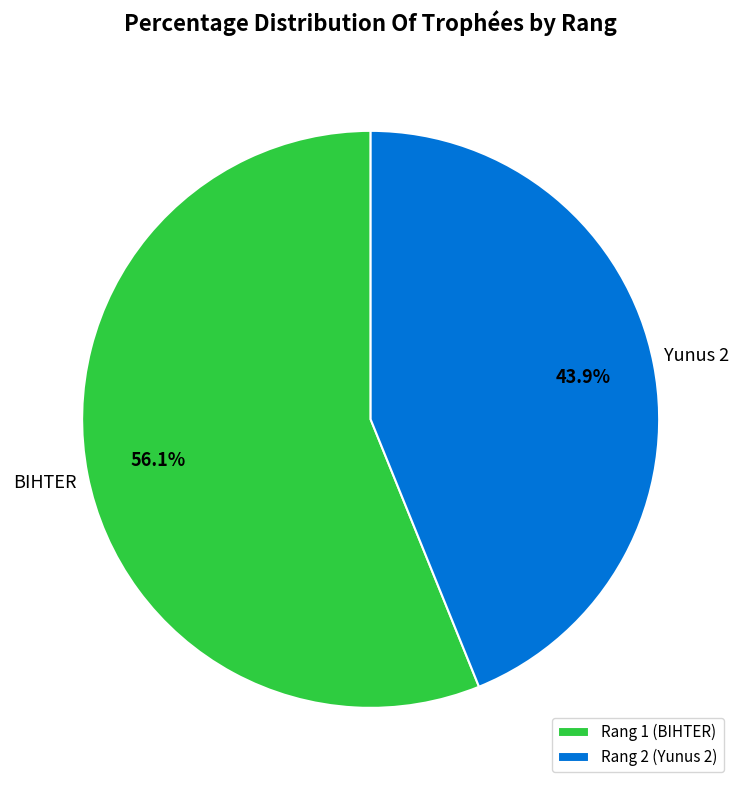

What is the majority slice?

Rang 1 (BIHTER)